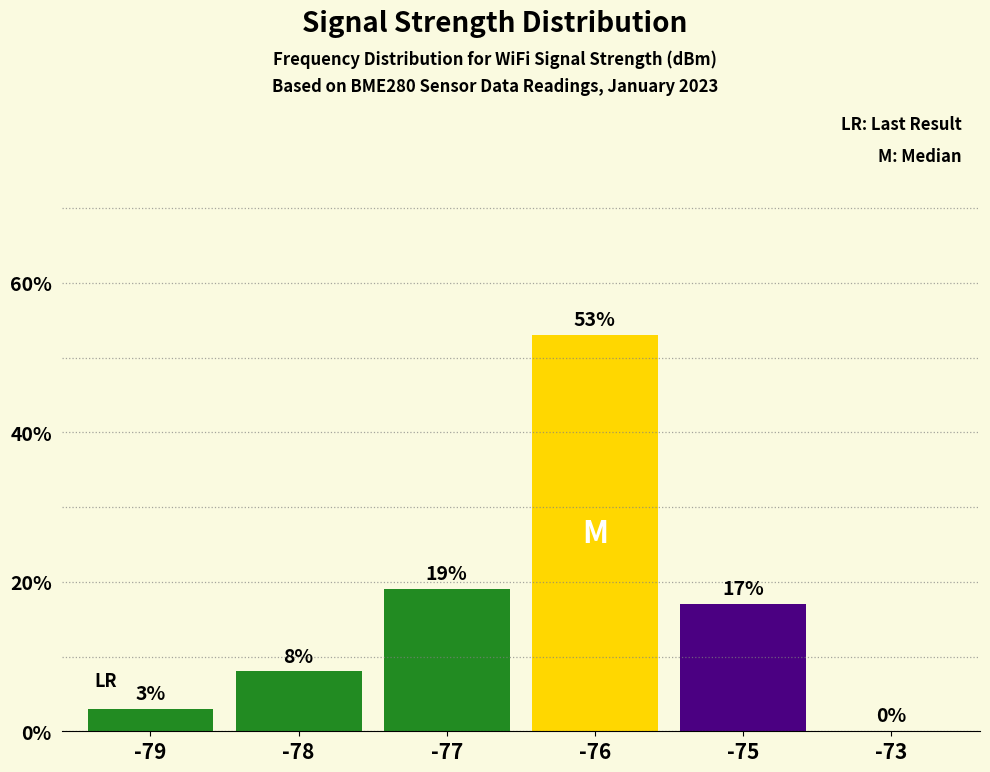

At which category does the chart reach its peak across all series?

-76